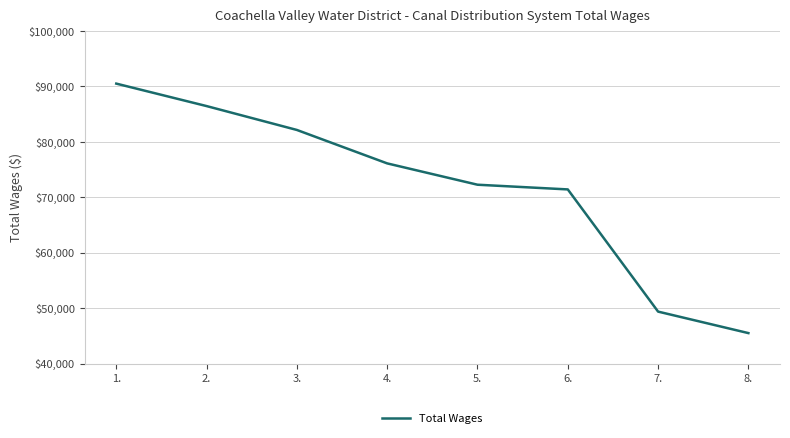

Which has a higher value, 1. or 4.?

1.